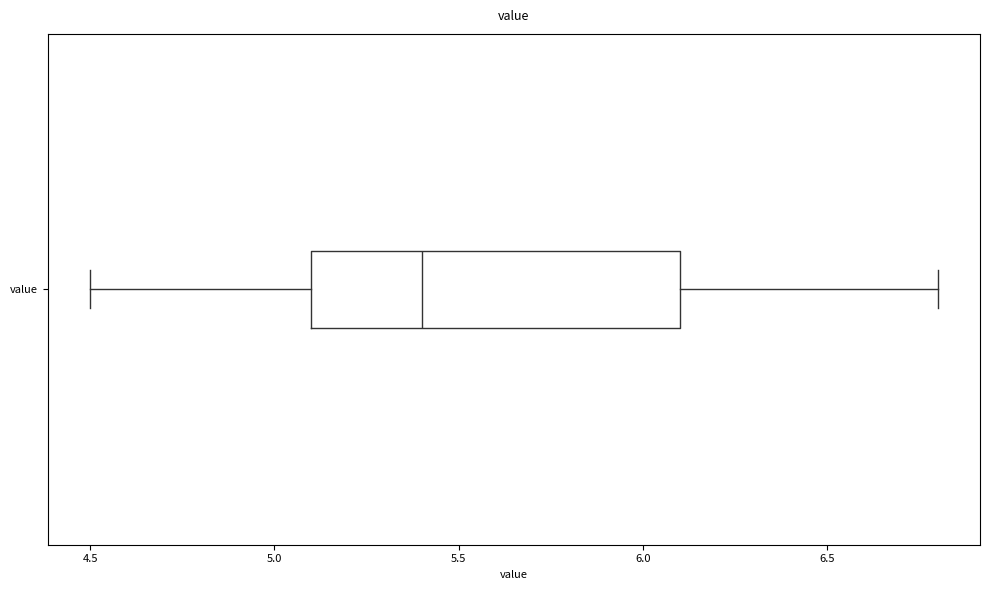

Read this box plot against the x-axis: the position of the median line, the range covered by the box, and the ends of both whiskers. The values are not printed on the chart, so give them approximately, as read against the axis.

median 5.4, box 5.1 to 6.1, whiskers 4.5 to 6.8